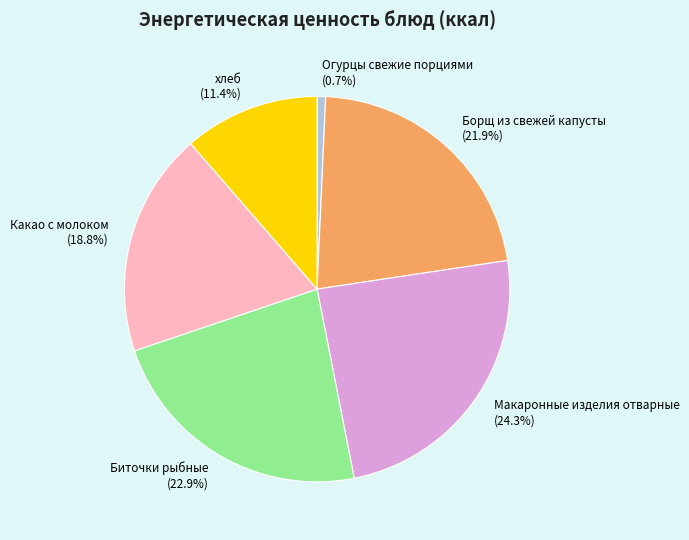

Count the number of slices in the pie.

6